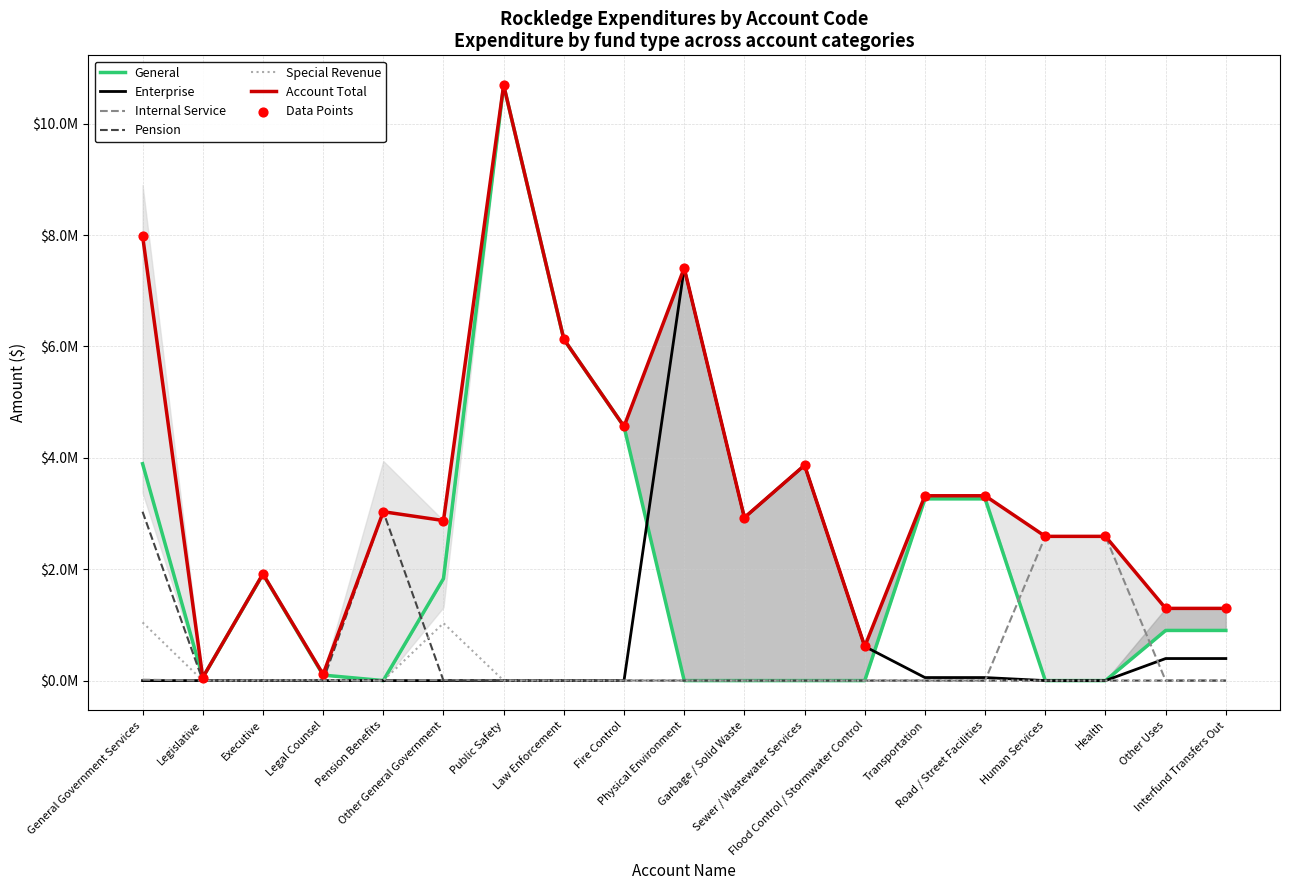

Which series contains the lowest Y value?

General